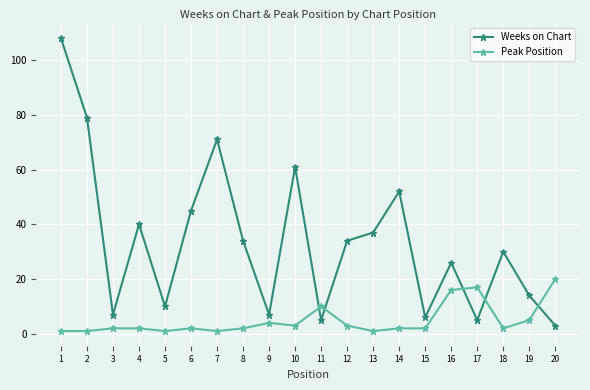

True or false: Weeks on Chart has more than 0 interior local peaks.

True